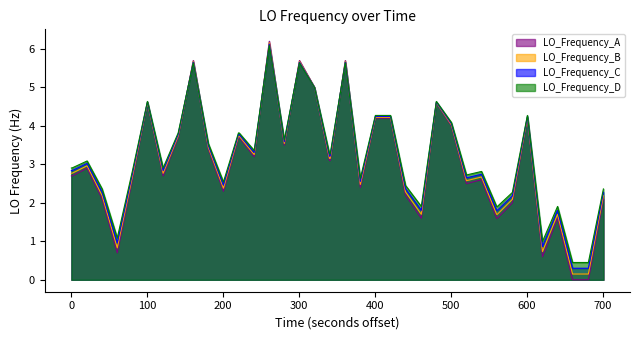

Which series has the widest spread of values?

LO_Frequency_A